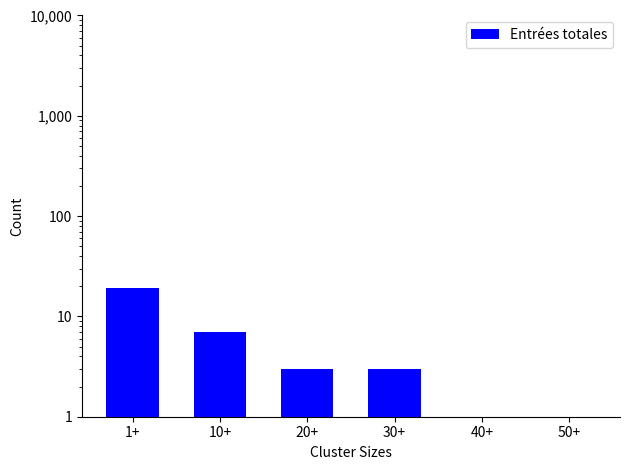

What is the maximum value shown in the chart?

19